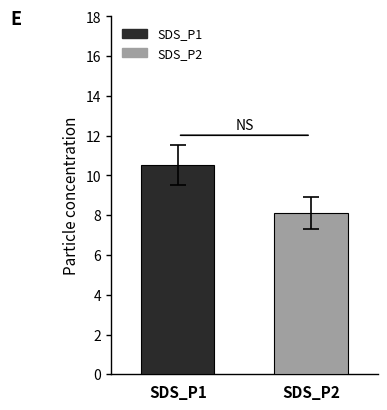

What are all the series names shown in the legend?

SDS_P1, SDS_P2